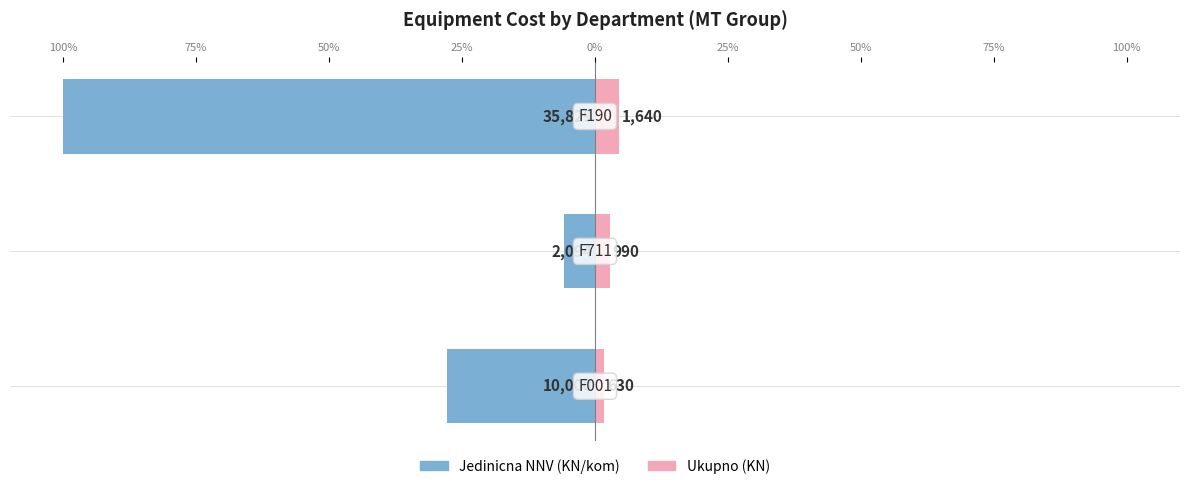

Reading right to left, what are all the values shown in this chart?

Jedinicna NNV (KN/kom): -100.0	-5.8	-27.9
Ukupno (KN): 4.6	2.8	1.8